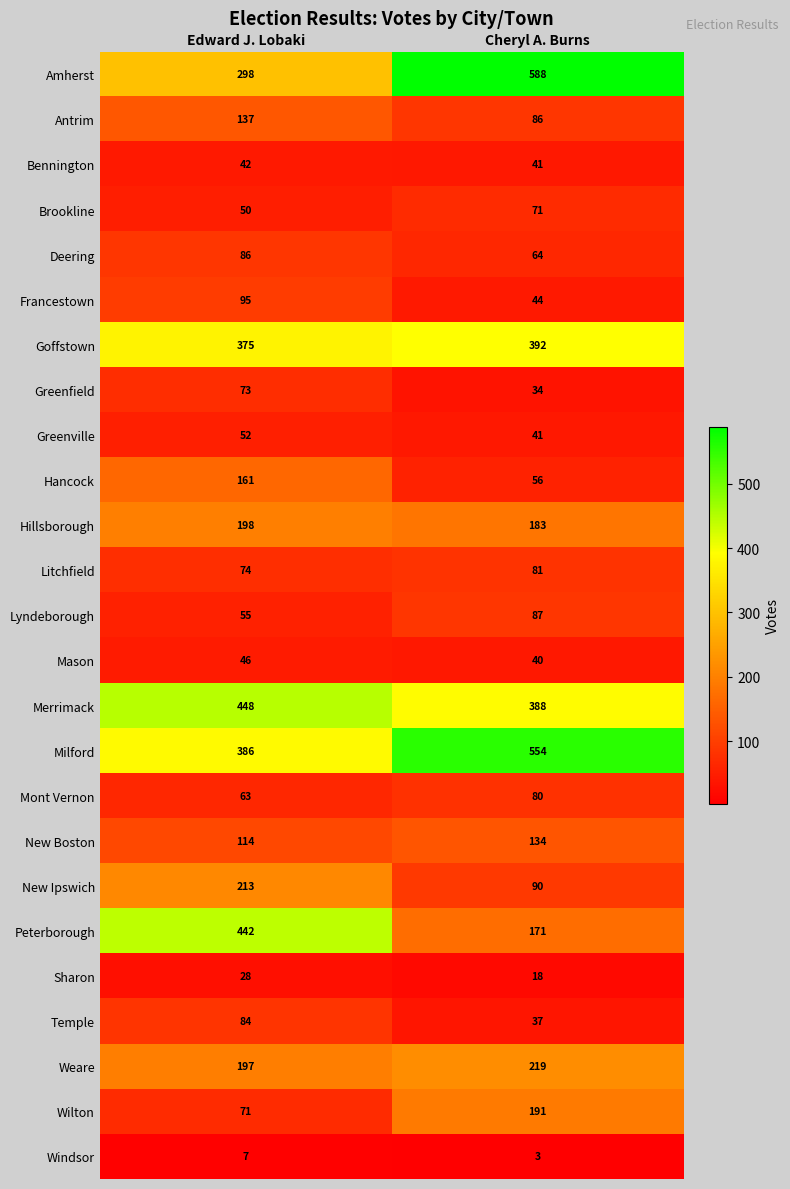

What is the smallest value displayed?

3